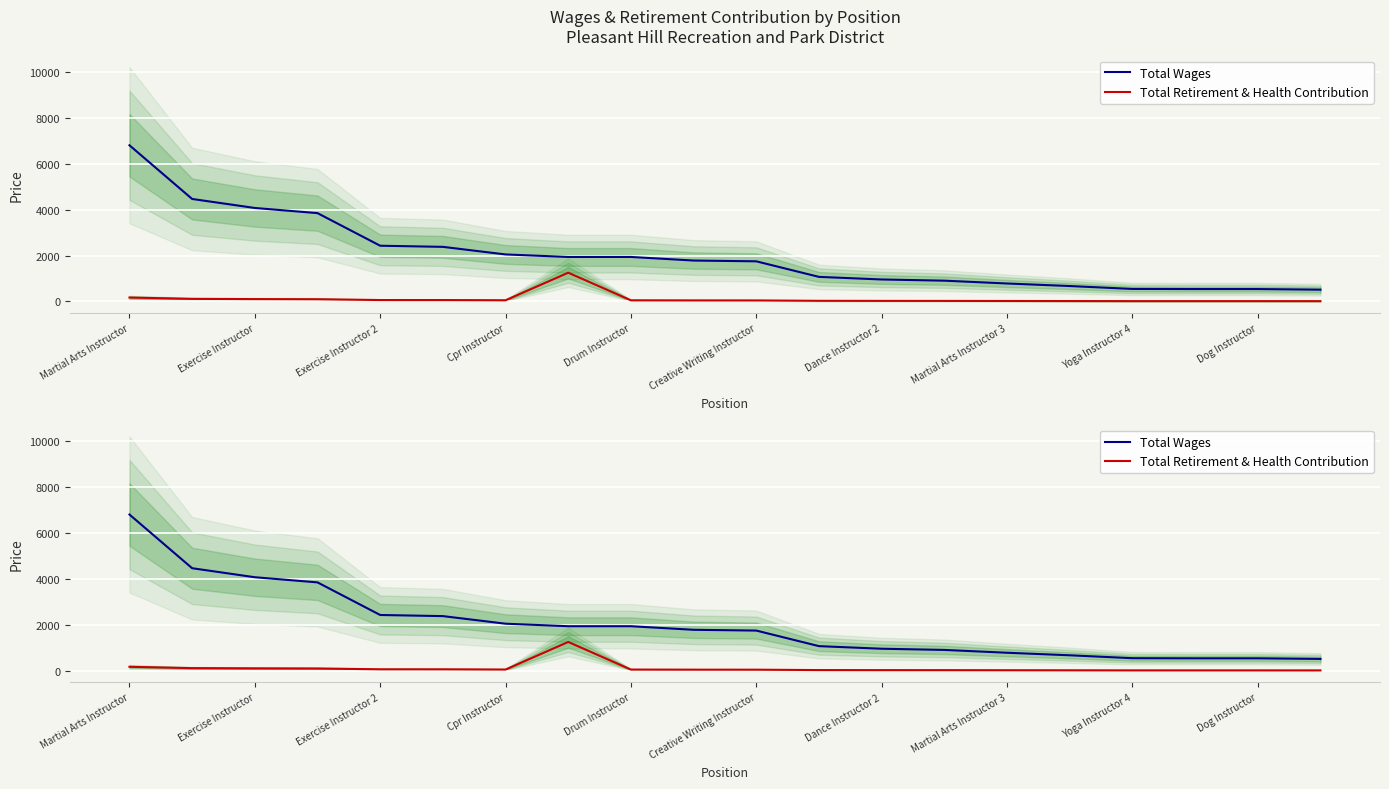

How many lines are shown in the chart?

2